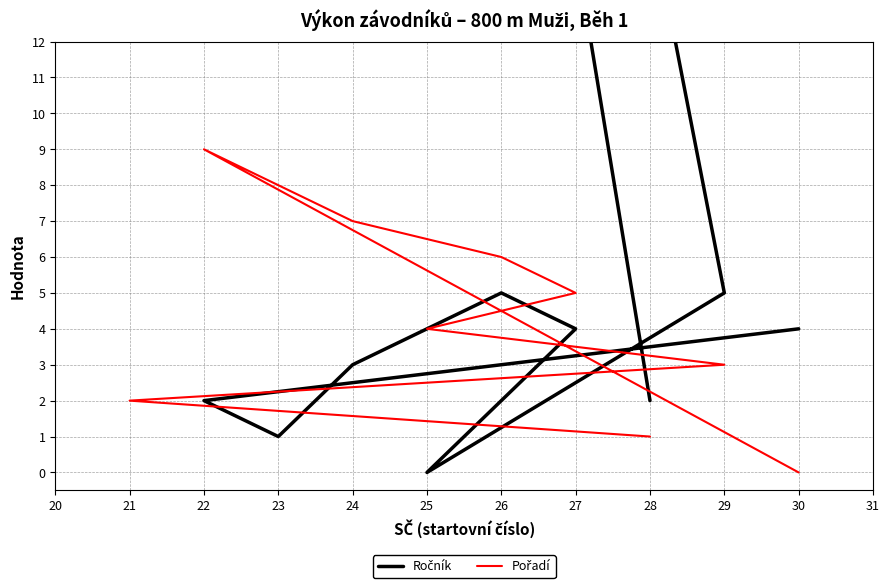

Which series changed the most between 21 and 22?

Ročník